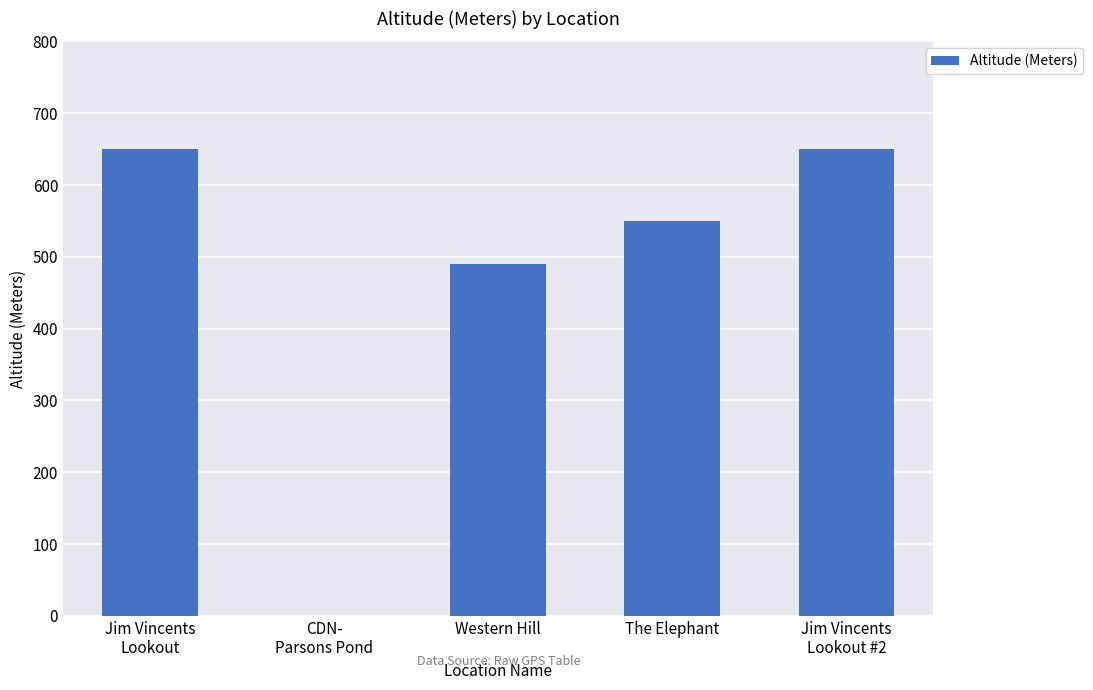

How many distinct data groups are displayed?

1